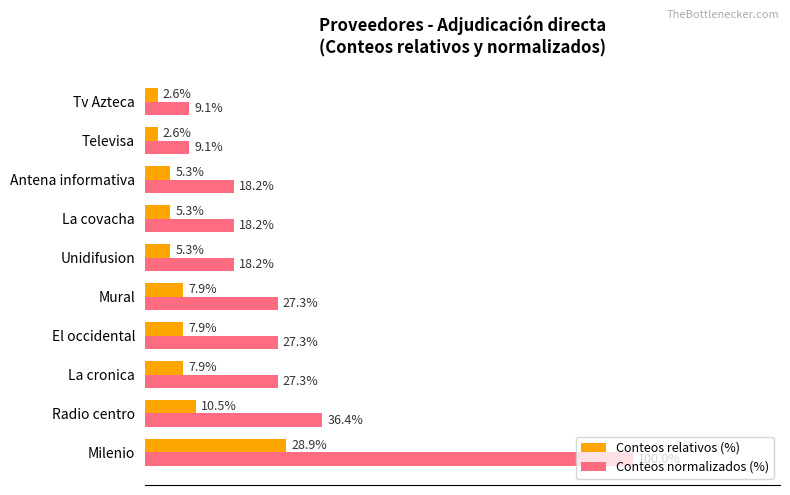

At which label does Conteos normalizados (%) reach its peak?

Milenio